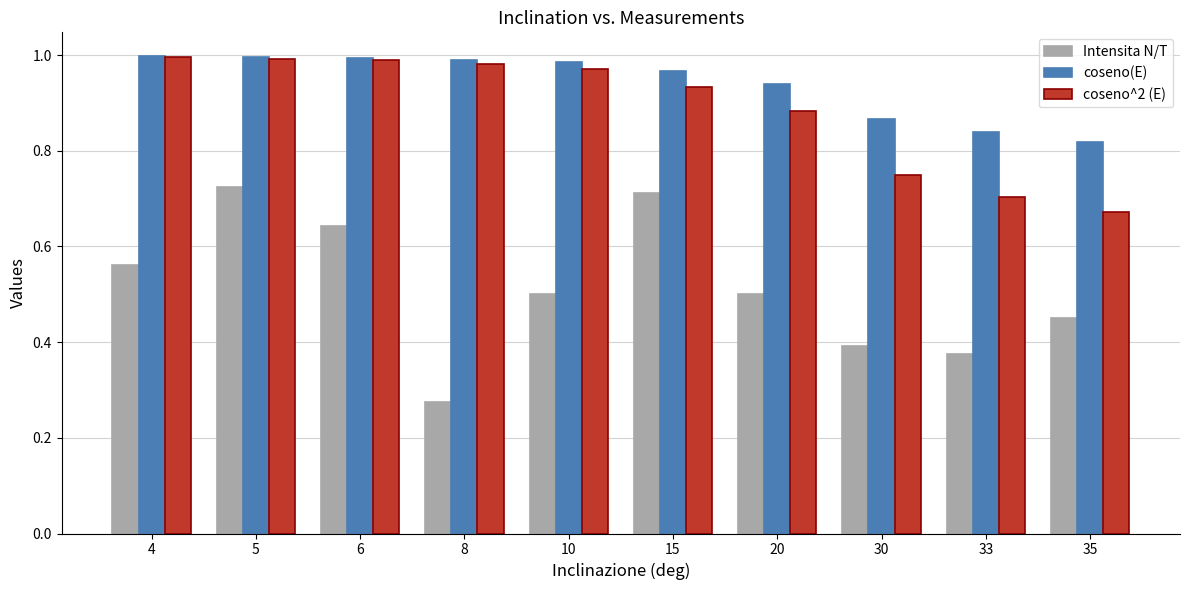

At how many categories does at least one series exceed 0?

10